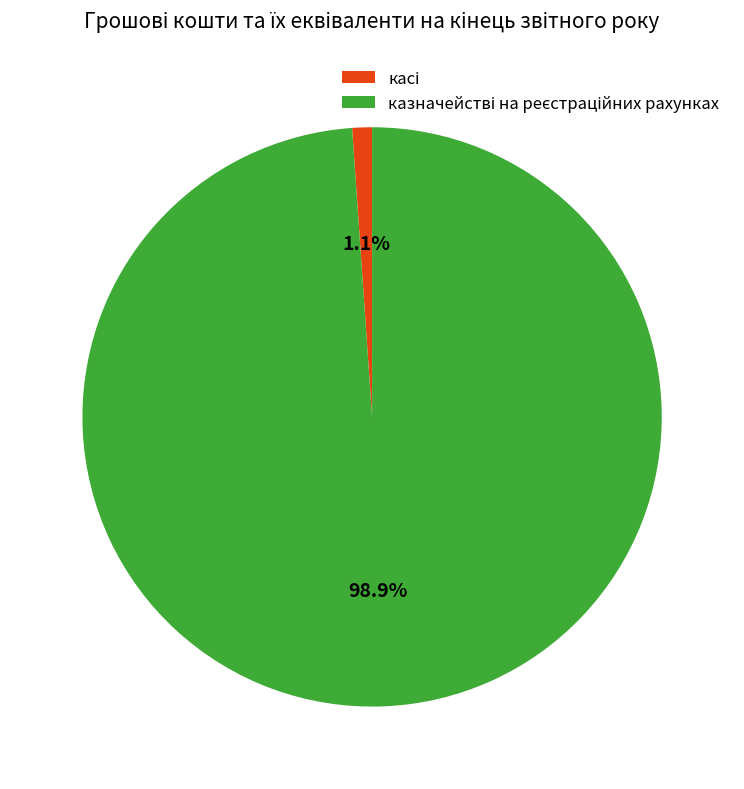

Is there any slice that represents more than half of the pie?

Yes